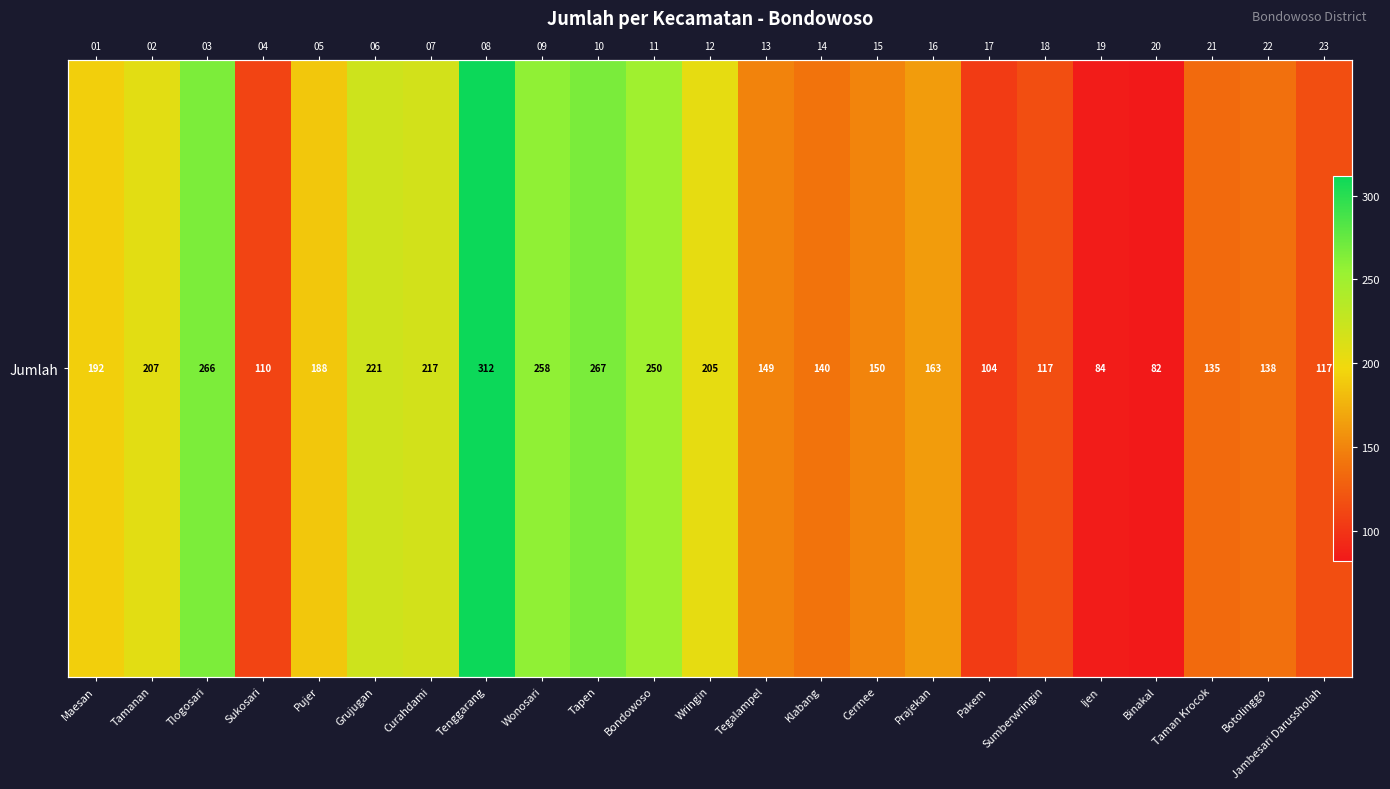

Which category has the lowest value across all series?

Binakal